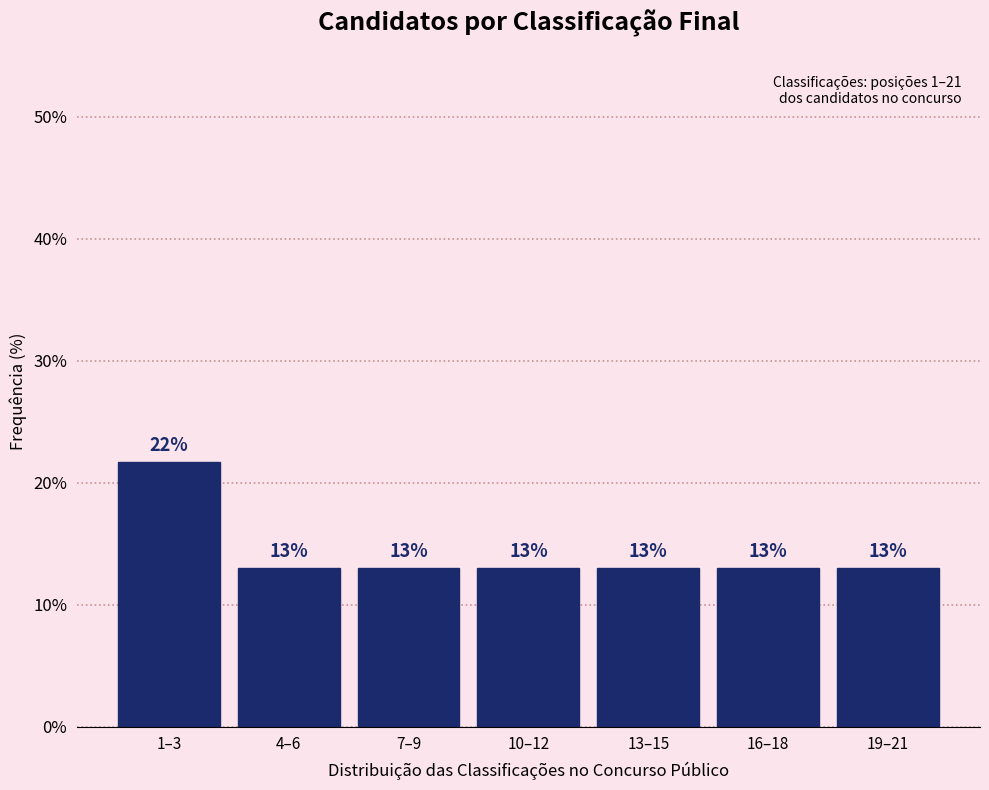

Approximately how many times larger is the value at 4–6 compared to 1–3?

0.6